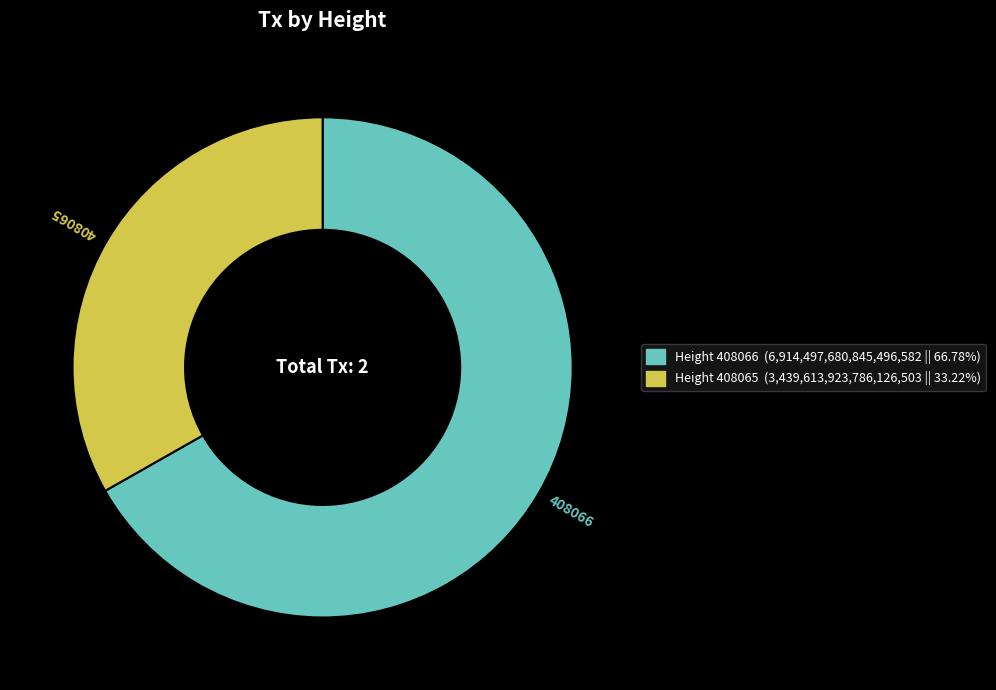

Does any single category account for the majority?

Yes